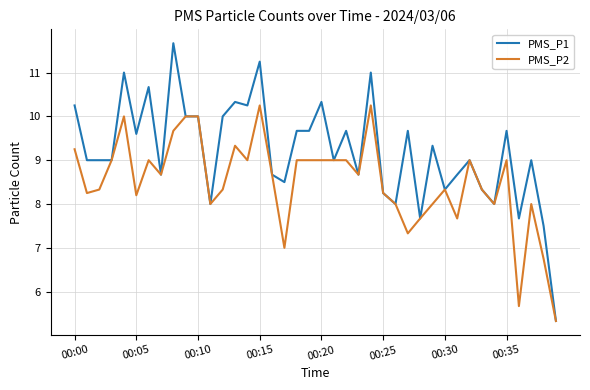

What are all the series names shown in the legend?

PMS_P1, PMS_P2